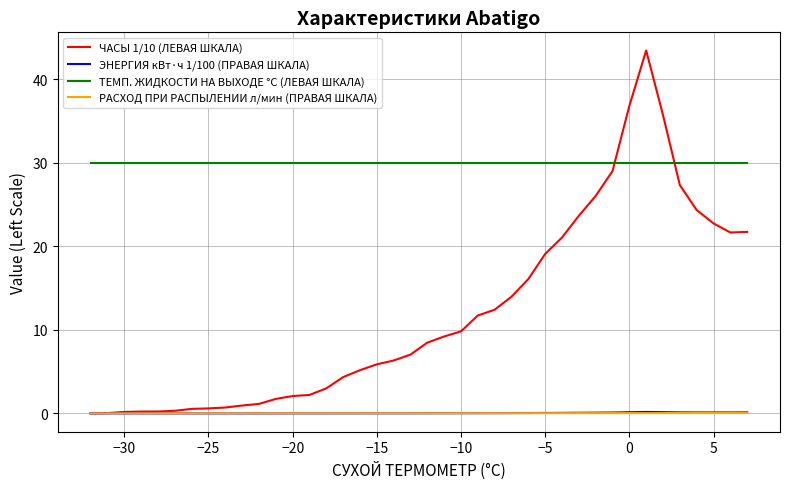

Count the number of data series in this chart.

4